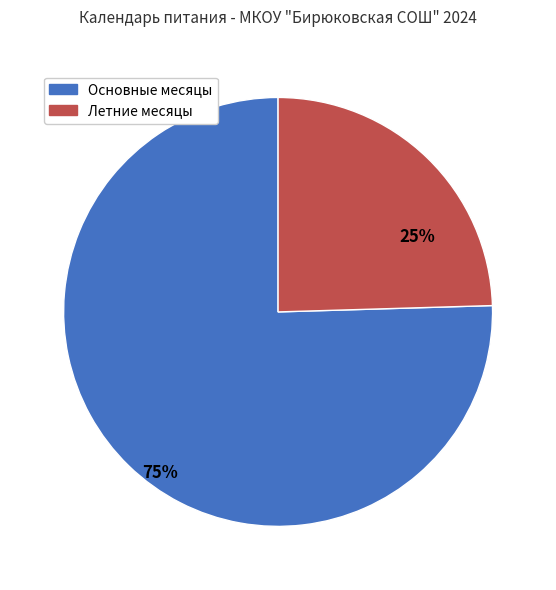

Is there a majority slice in this chart?

Yes